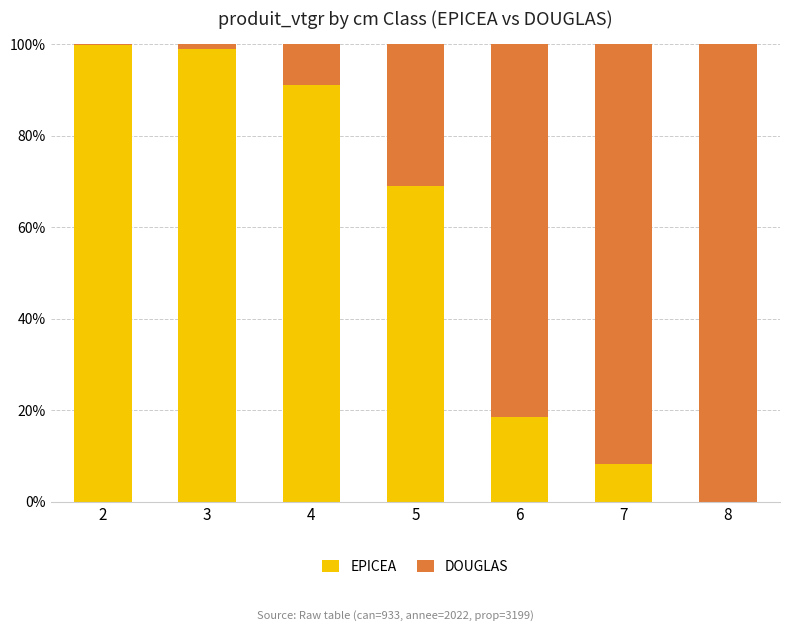

The value of EPICEA at 7 is 4.8. True or false?

False